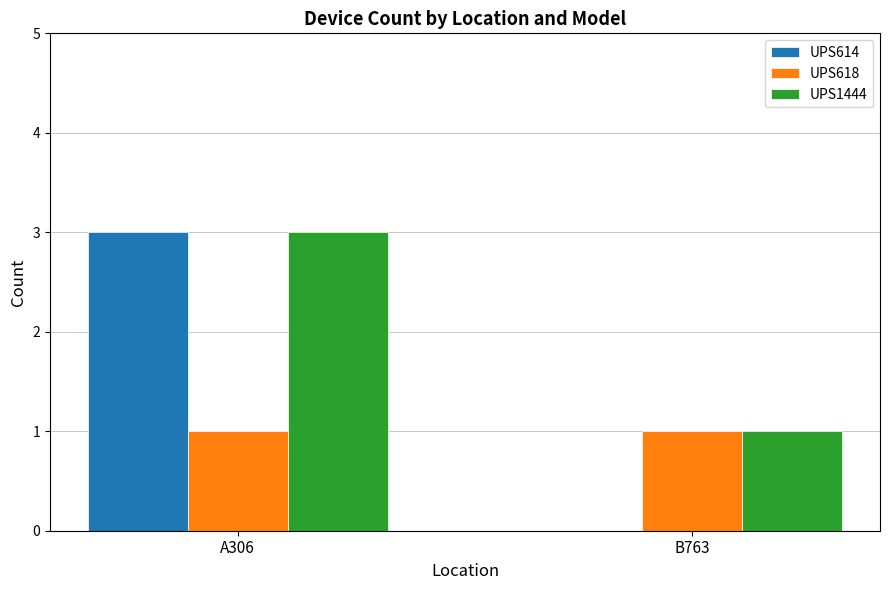

What is the sum of the UPS618 values at B763 and A306?

2